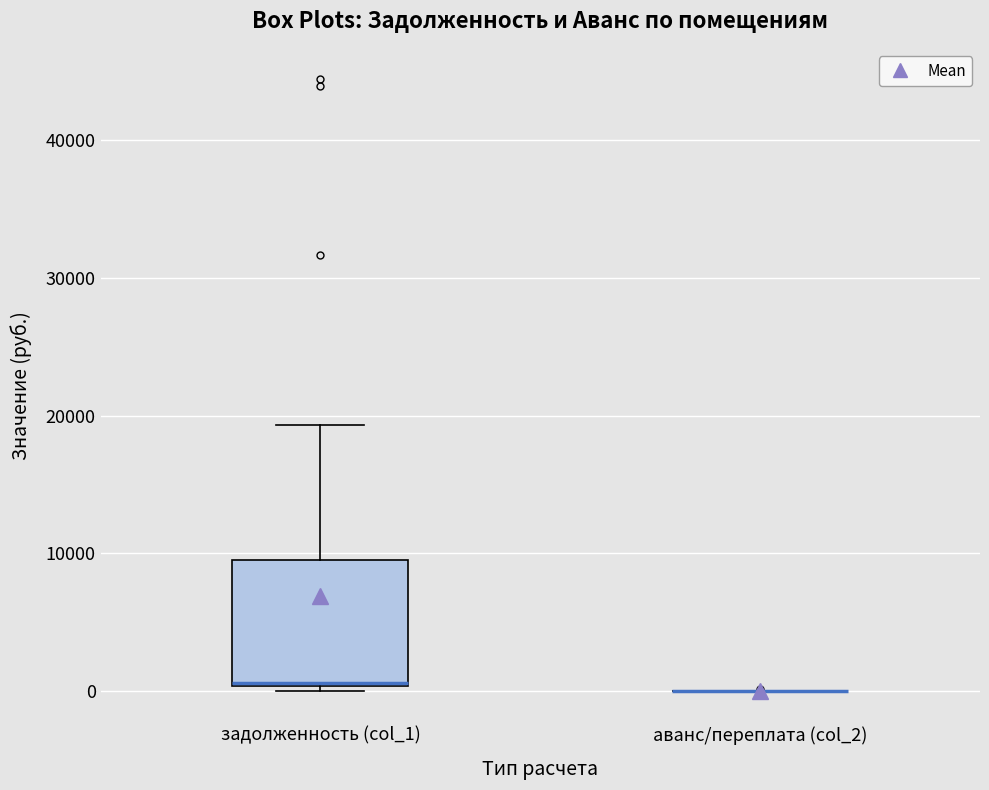

Reading left to right, transcribe this box plot: for each box, give where its median line is, the range the box spans, and where its two whiskers end, as read against the y-axis. The values are not printed on the chart, so give them approximately, as read against the axis.

задолженность (col_1): median 1000, box 0 to 9000, whiskers 0 (just below the box's lower edge) to 19000
аванс/переплата (col_2): box collapsed to a line at 0, whiskers 0 to 0